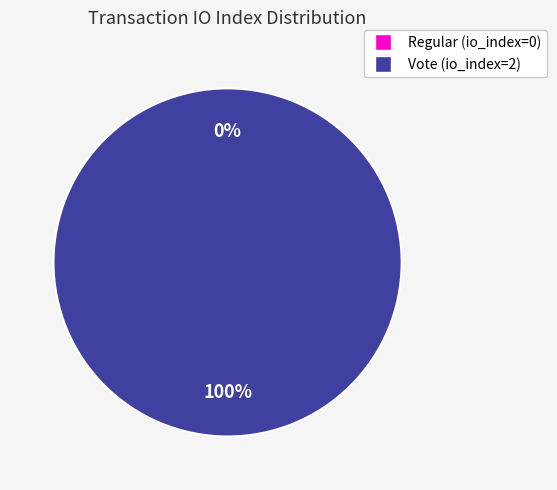

How many segments does this pie chart have?

2